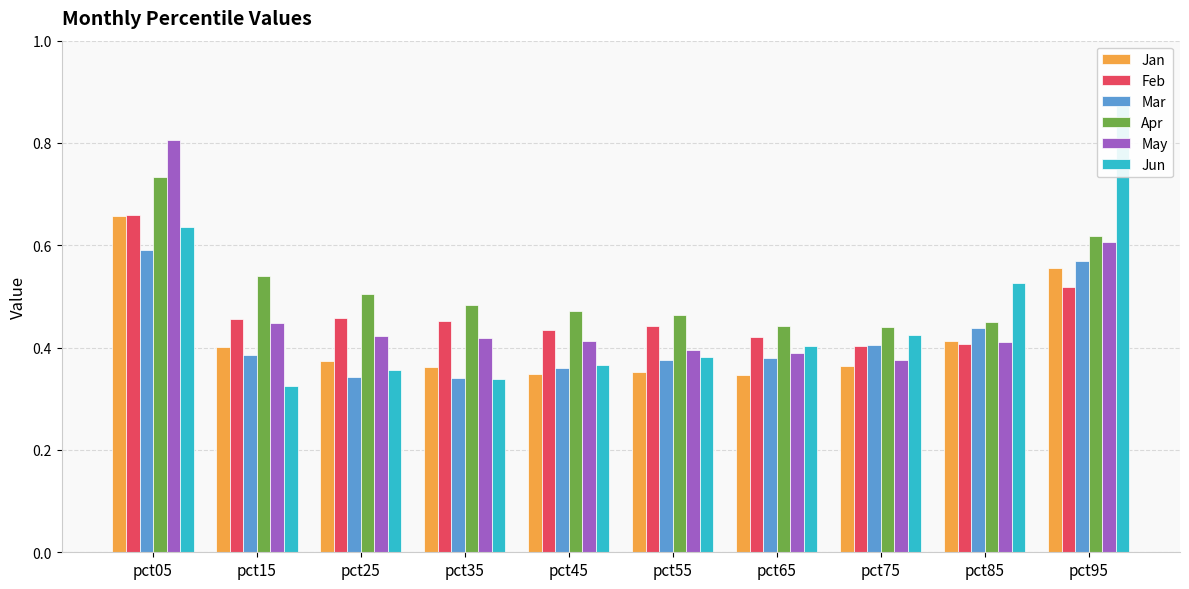

Which series has the largest total across all categories?

Apr